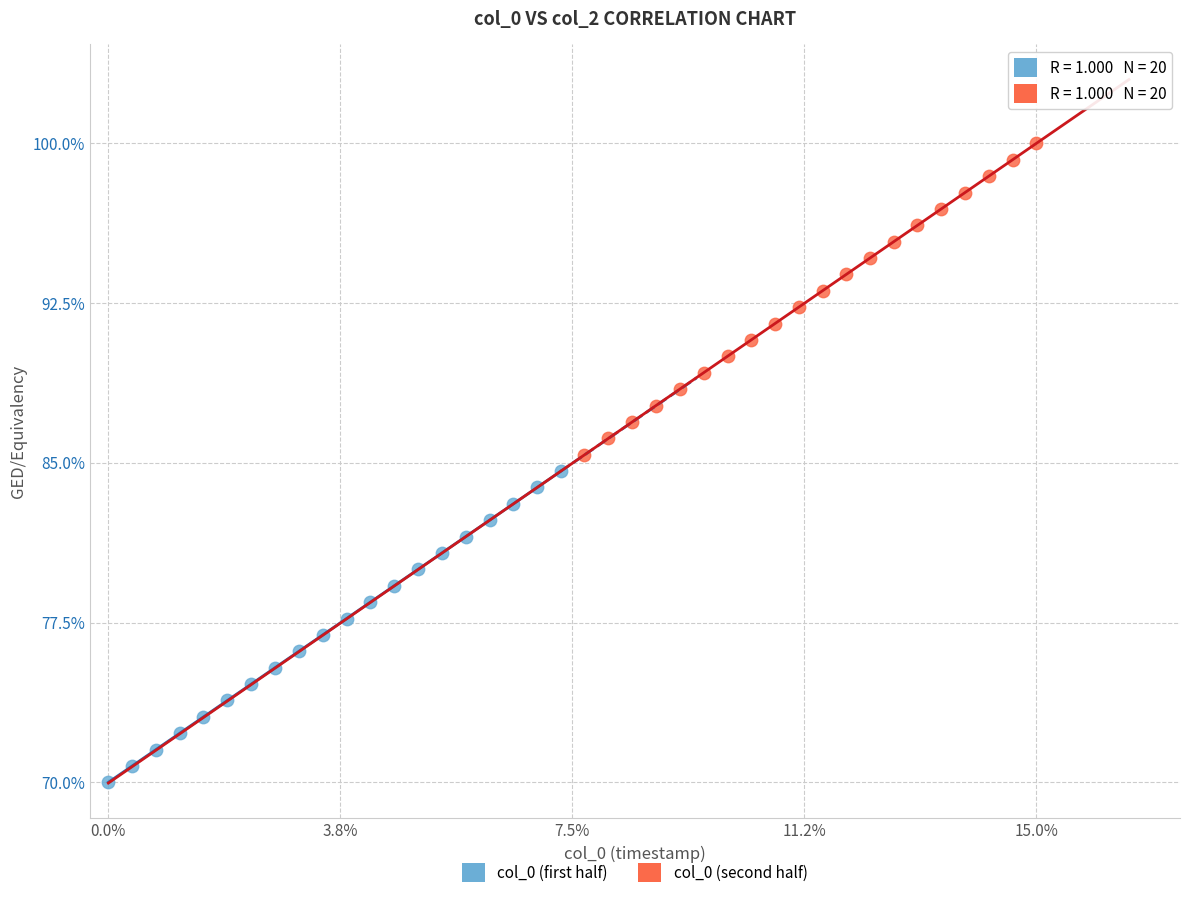

Which series reaches the maximum Y coordinate?

col_0 (second half)